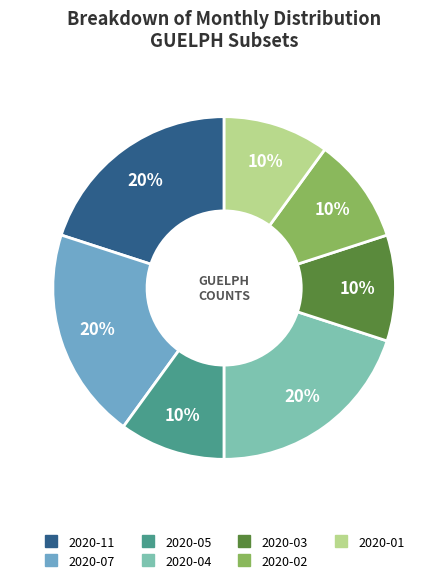

Does 2020-01 account for over 50% of the chart?

No